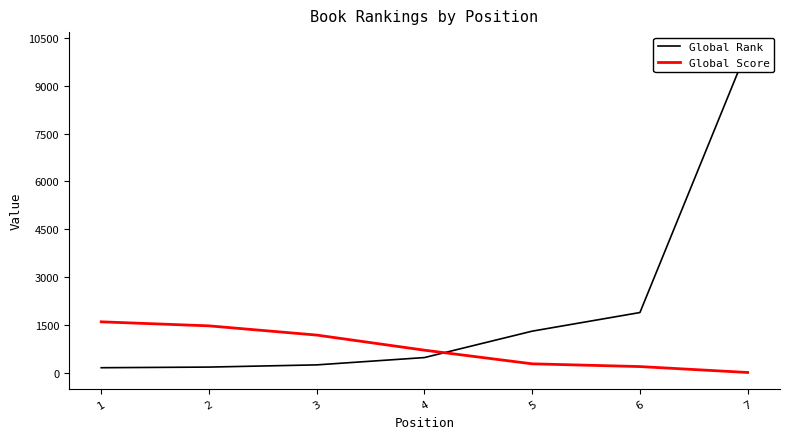

Reading right to left, transcribe all the data shown in this chart.

Global Rank: 7=10168	6=1895	5=1312	4=485	3=256	2=187	1=167
Global Score: 7=18	6=203	5=289	4=716	3=1189	2=1478	1=1604